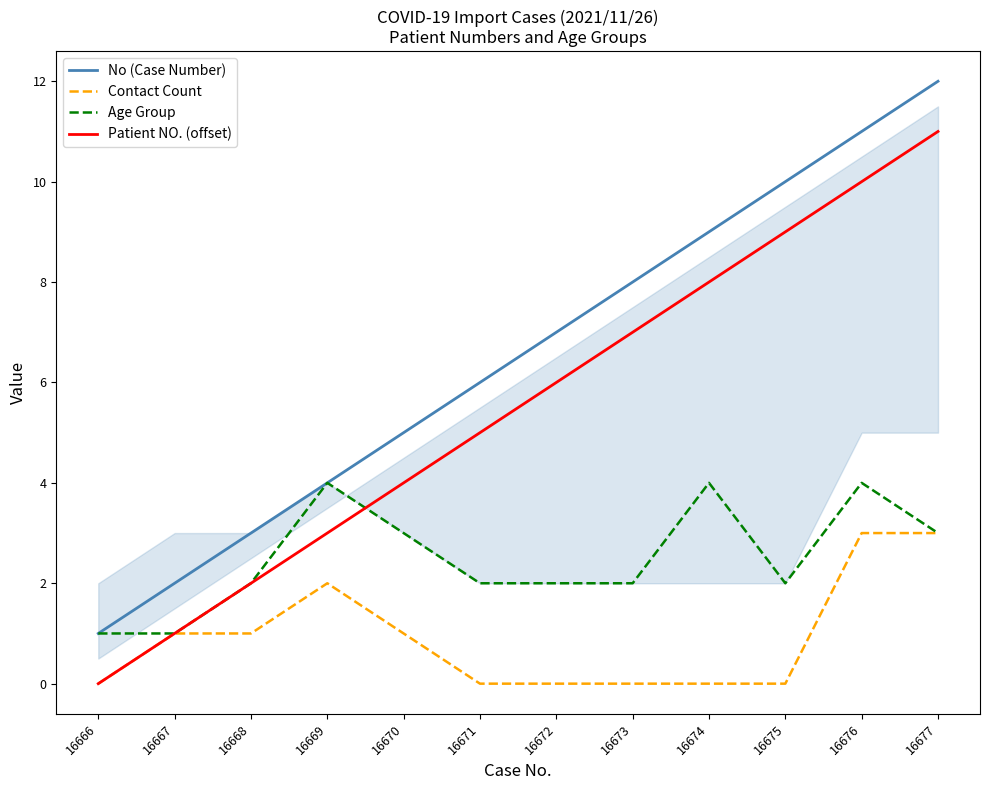

Between 16668 and 16671, which series saw the biggest shift?

No (Case Number)